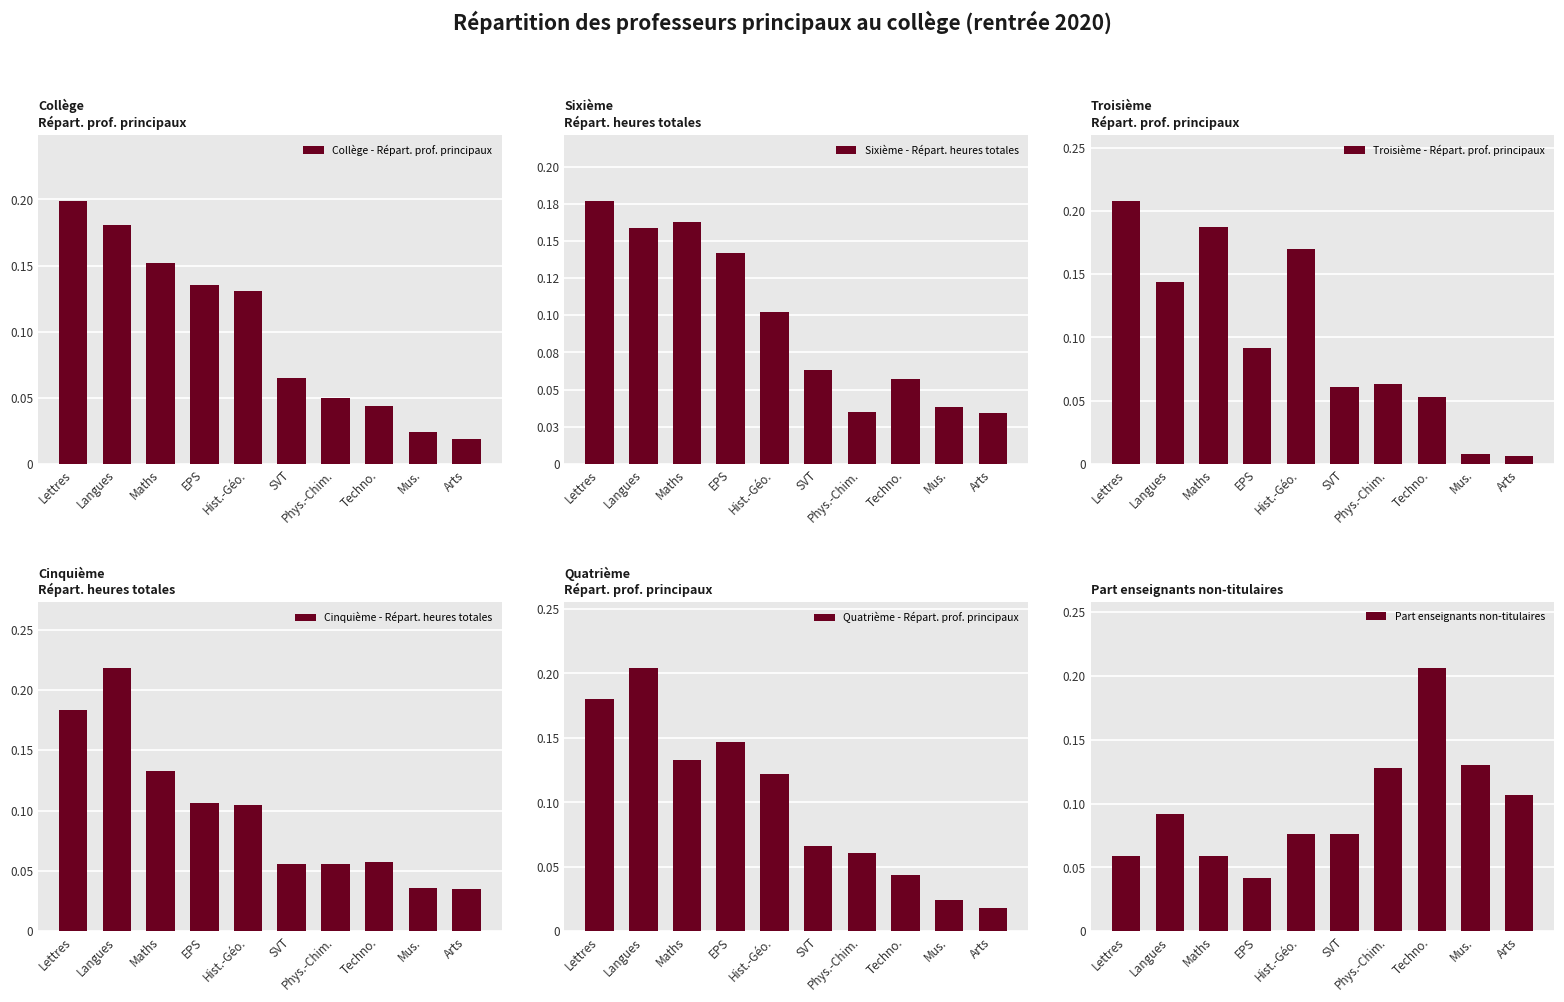

Where is Troisième - Répart. prof. principaux nearest to the value 0?

Arts